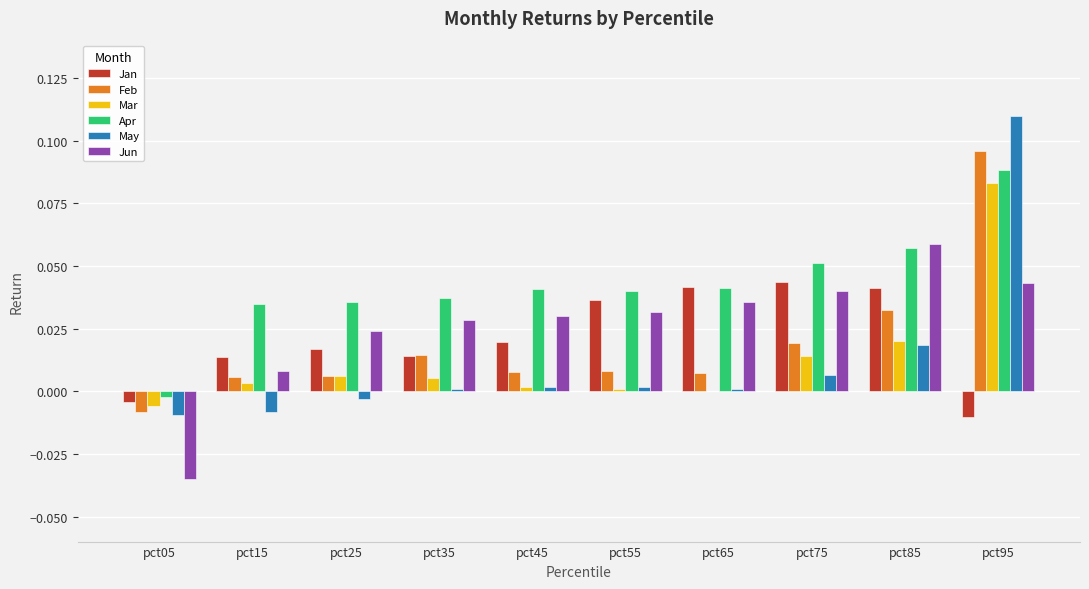

Which category has the highest value across all series?

pct95